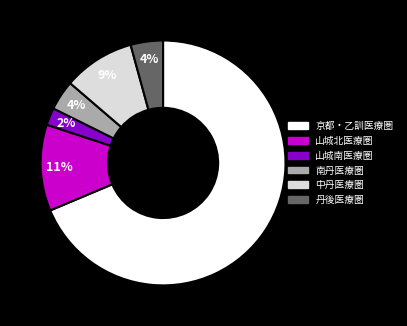

How many slices are in this pie chart?

6